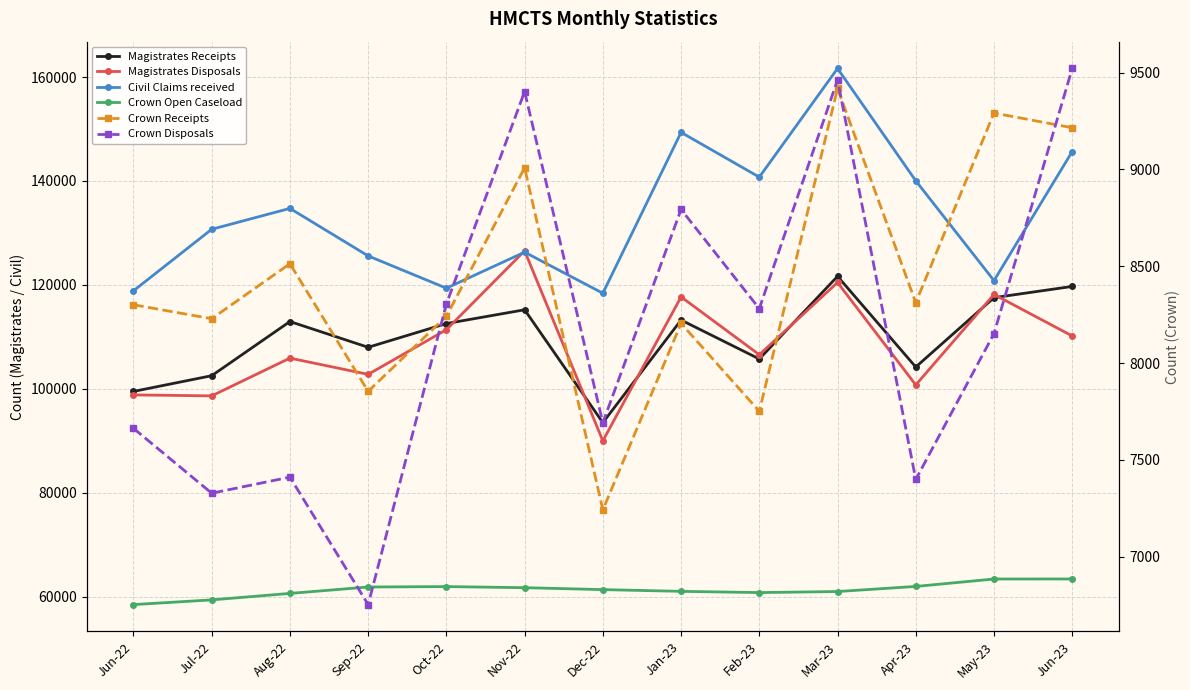

What is the sum of all Civil Claims received values?

1732146